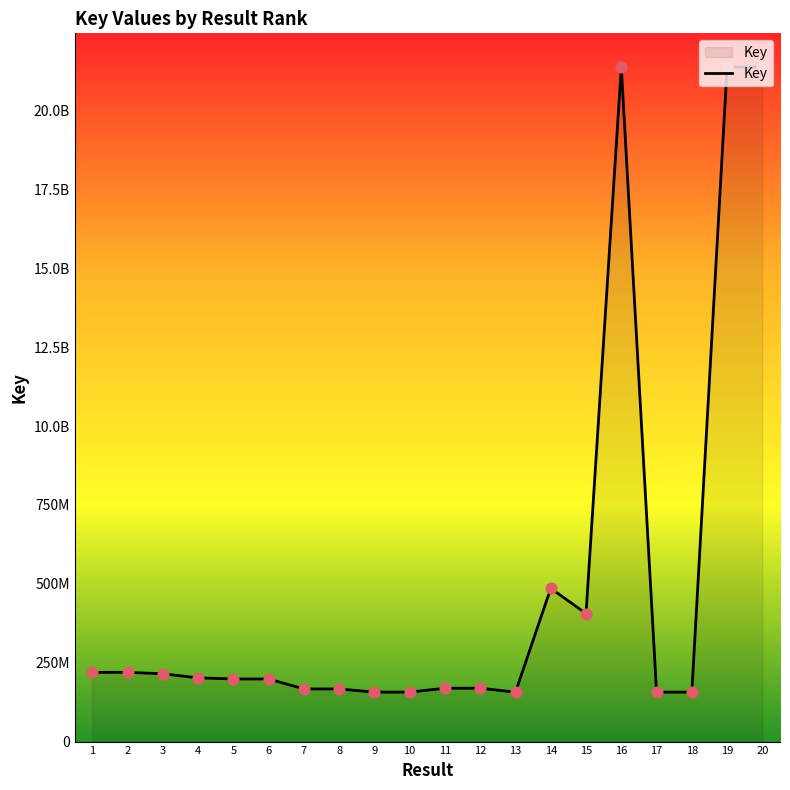

Which has a higher value, 1 or 18?

1